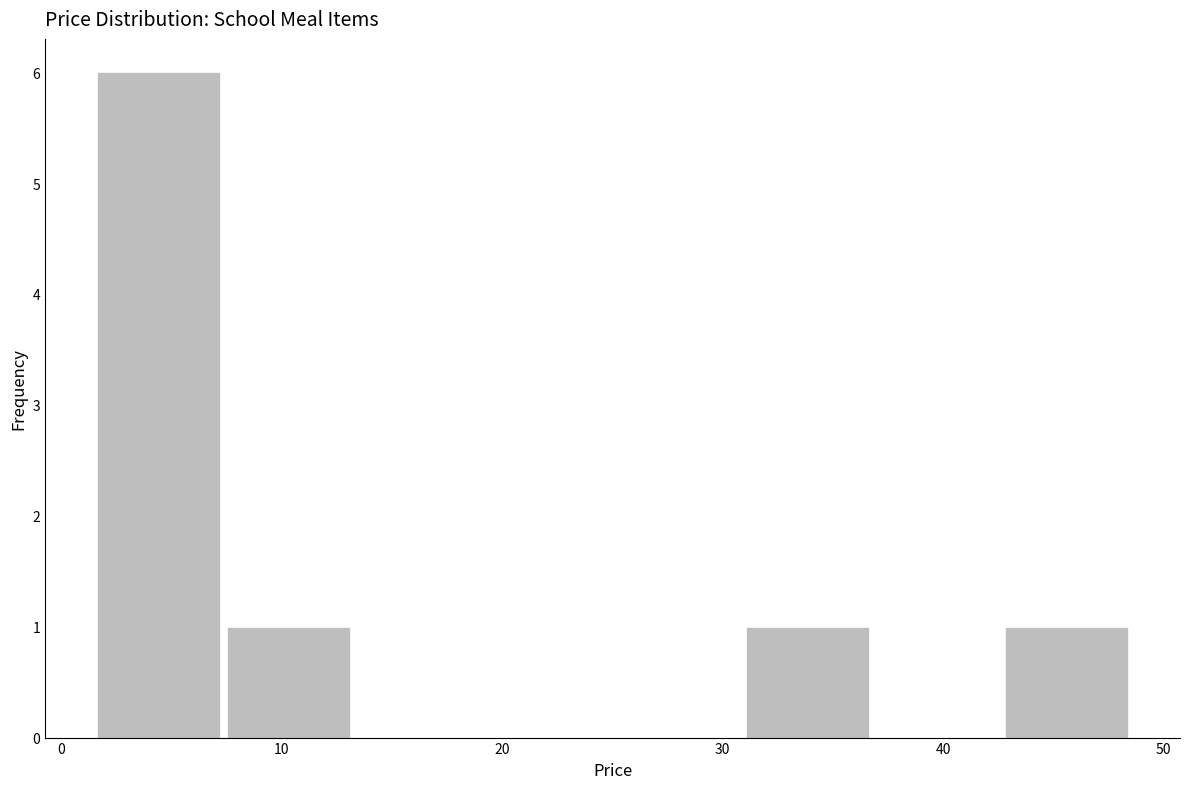

How tall is the bar that spans 43 to 49 on the x-axis? Neither the bar edges nor the heights are printed on the chart, so give them approximately, as read against the axes.

1